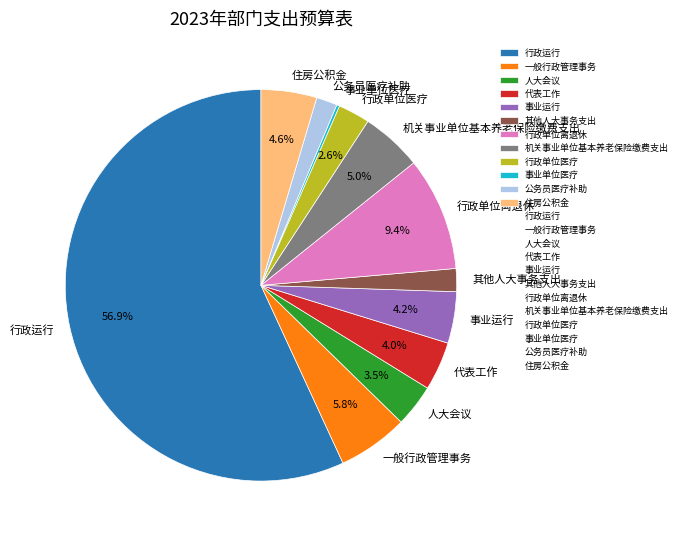

What is the largest slice in the pie chart?

行政运行